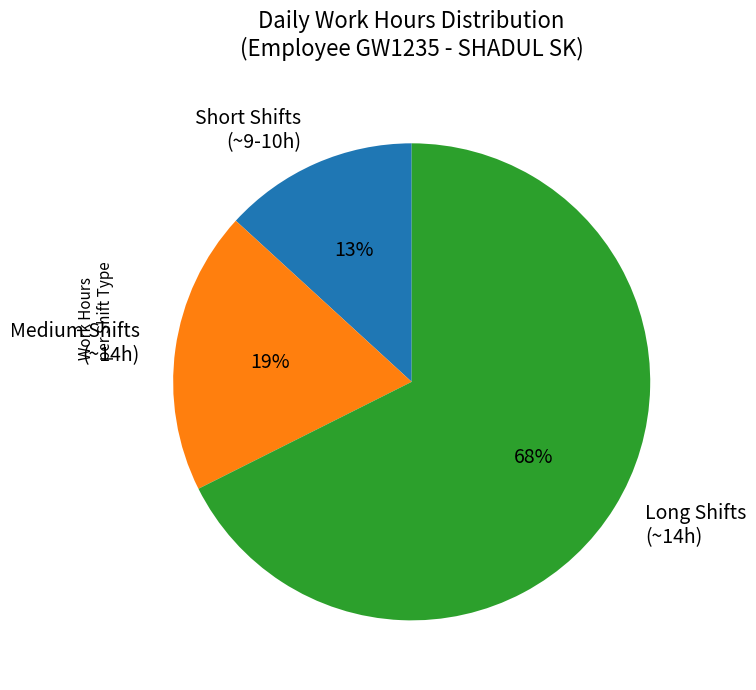

Is there a majority slice in this chart?

Yes